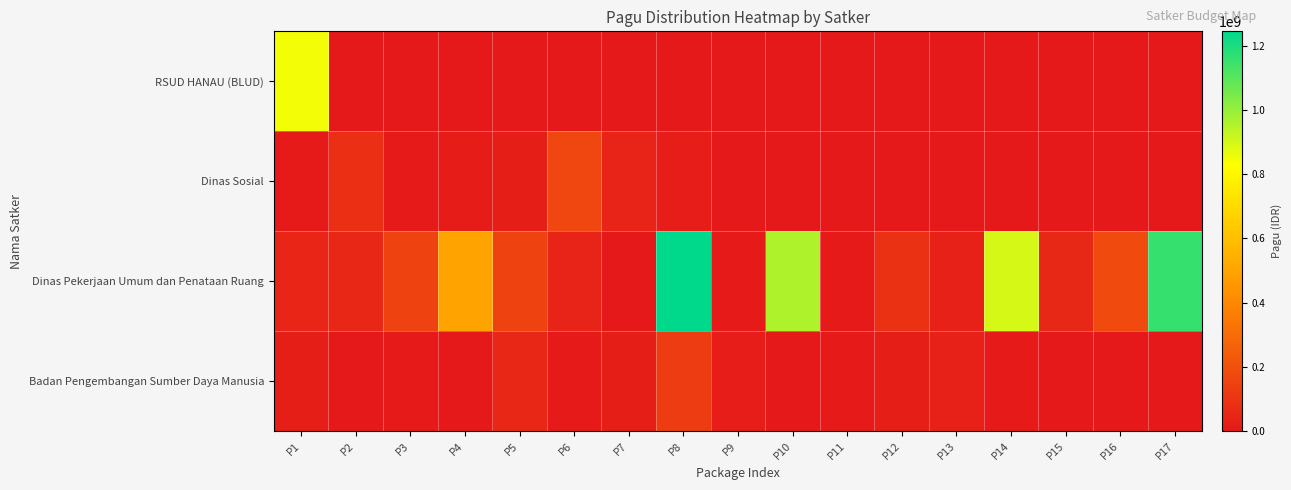

Between P5 and P13, which series saw the biggest shift?

Dinas Pekerjaan Umum dan Penataan Ruang